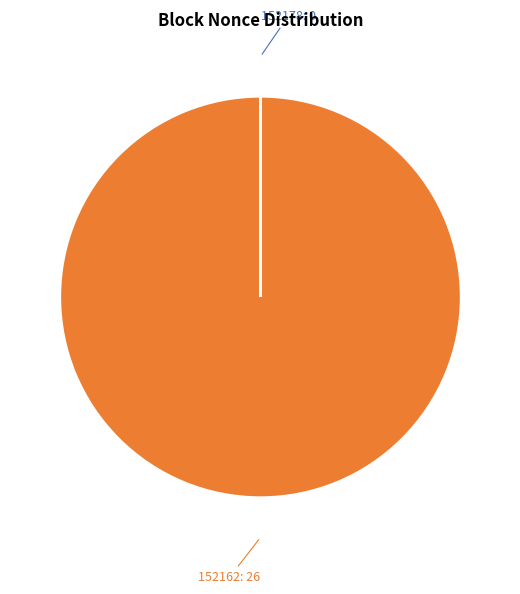

Is there a majority slice in this chart?

Yes